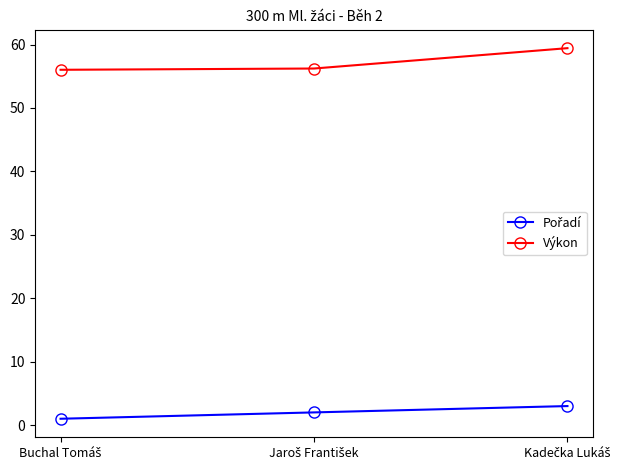

What is the maximum value shown in the chart?

59.4